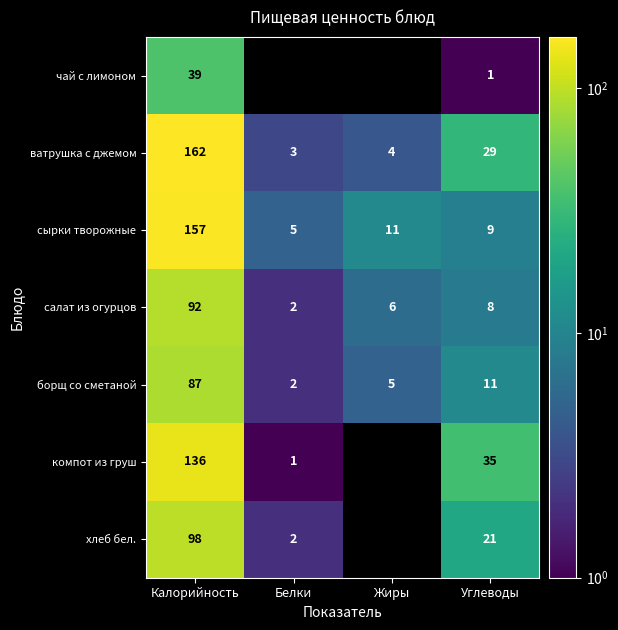

What is the difference between the ватрушка с джемом values at Калорийность and Углеводы?

133